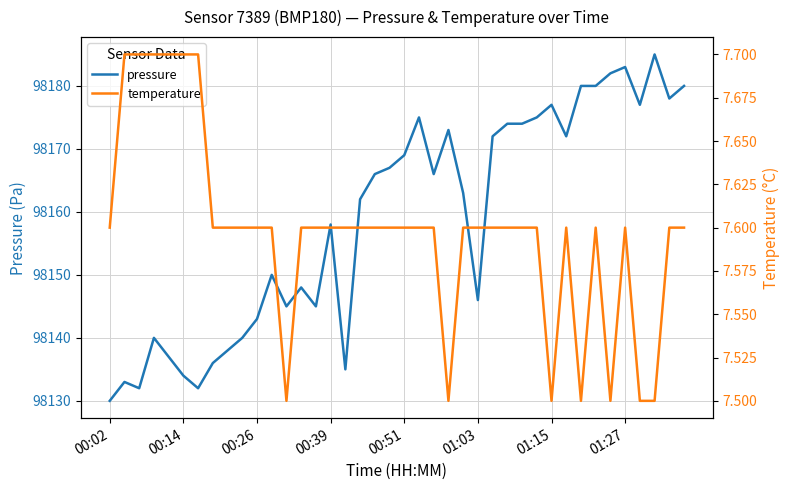

The value of pressure at 00:26 is 98143. True or false?

True